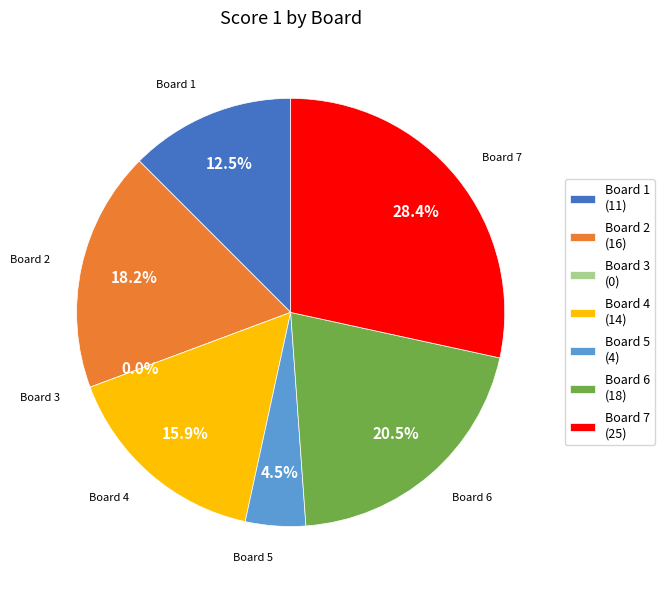

Do Board 6 and Board 3 together represent more than half of the pie?

No